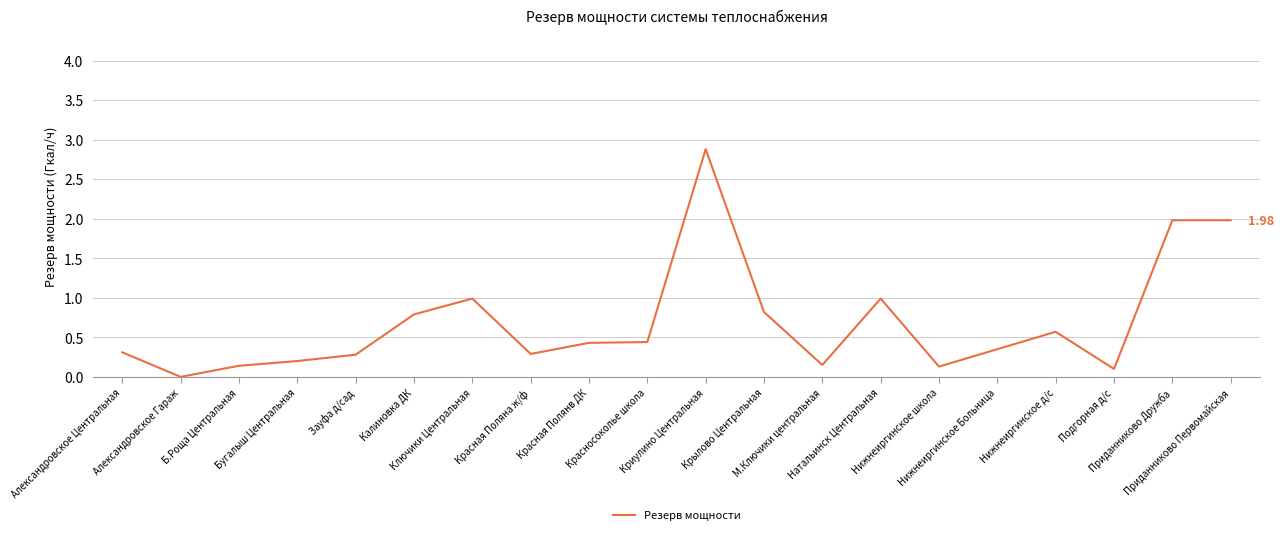

What is the difference between the maximum and minimum values?

2.9